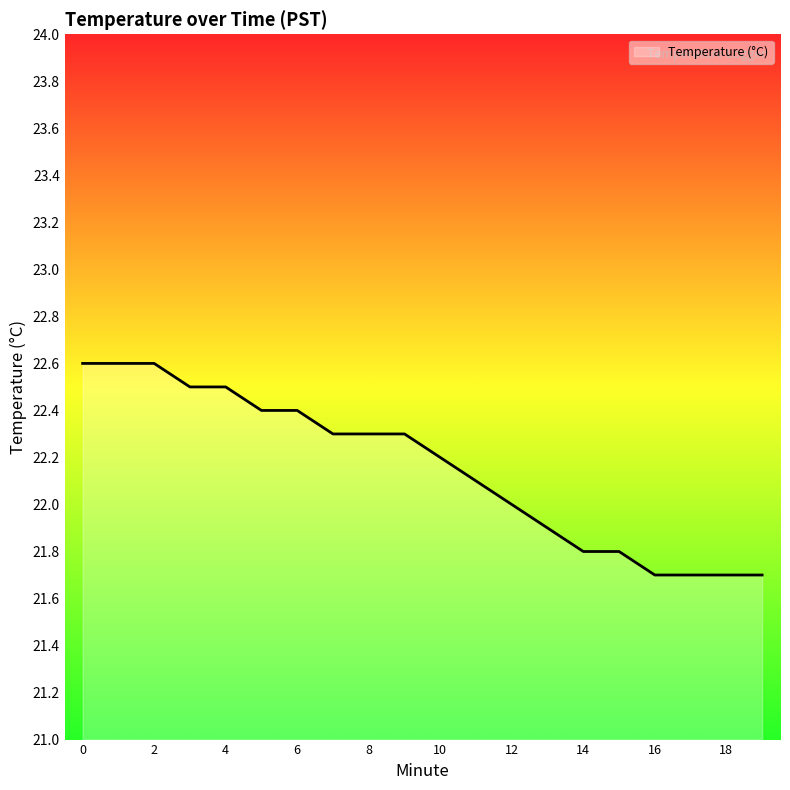

What is the difference between the maximum and minimum values?

0.9